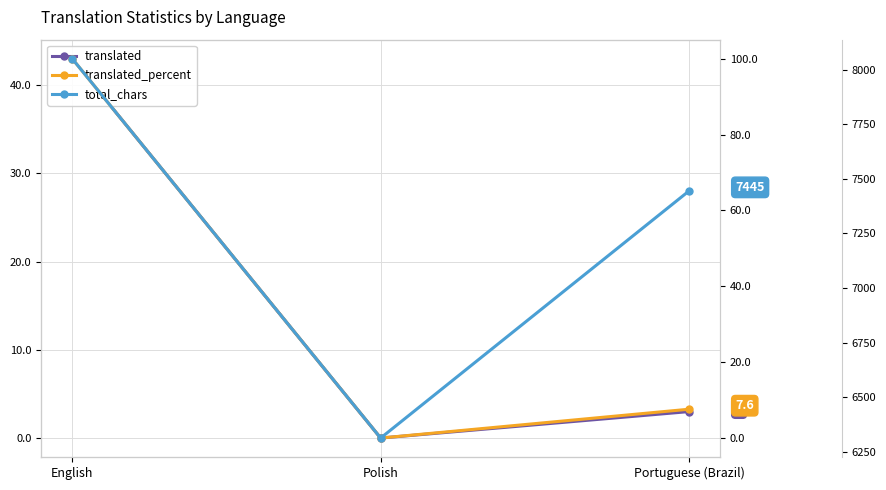

List the labels in order of translated value, largest first.

English, Portuguese (Brazil), Polish